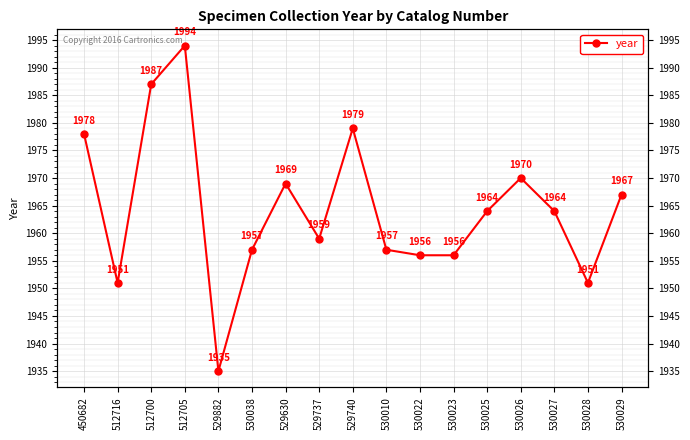

Between 530026 and 530010, which is larger?

530026